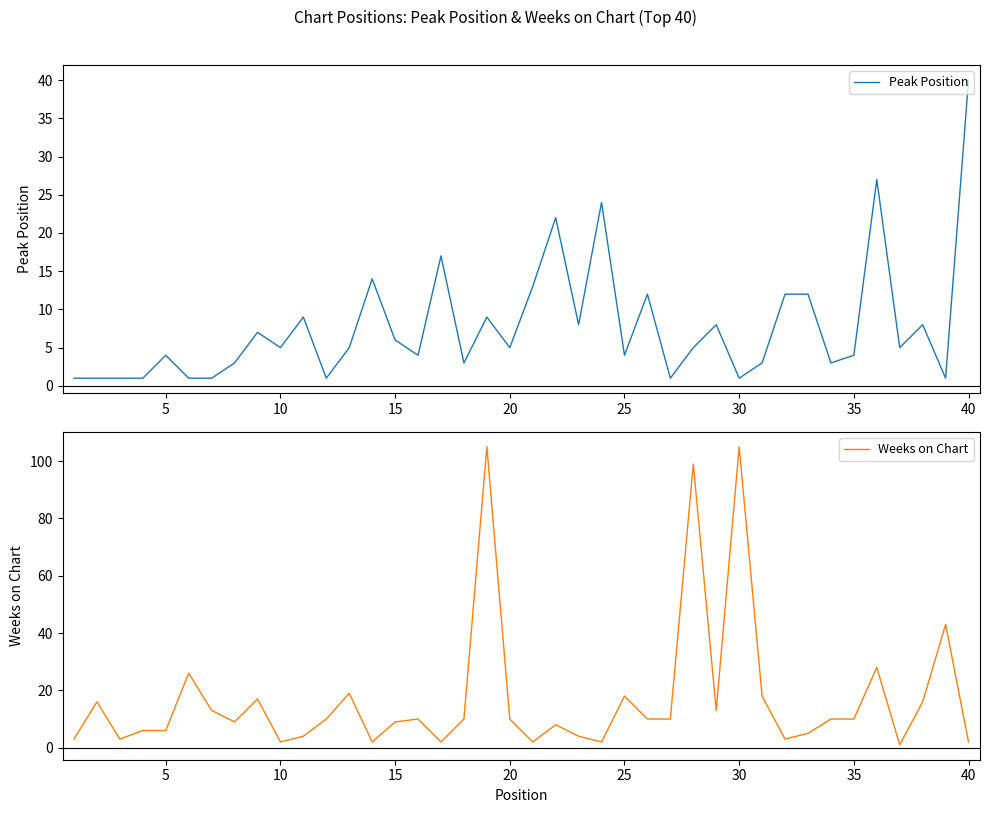

Which category has the highest value in the Peak Position series?

40